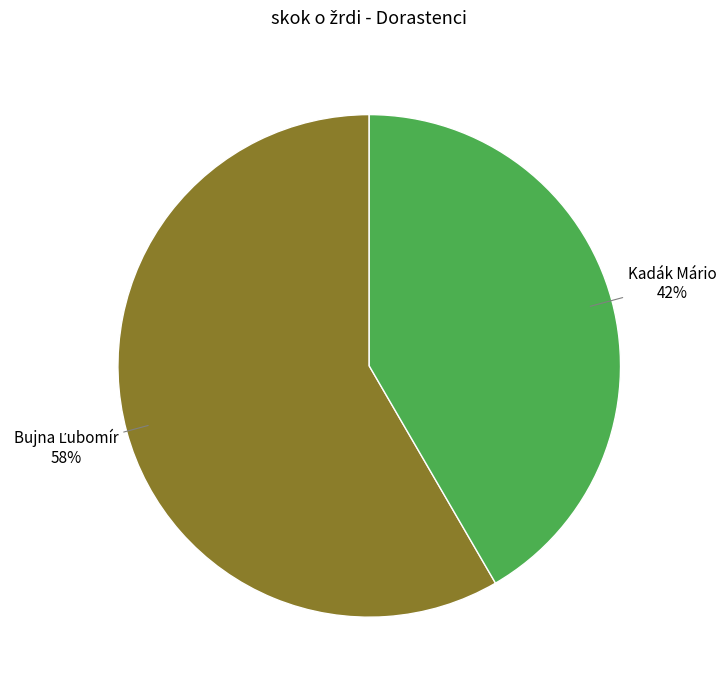

Count the number of slices in the pie.

2